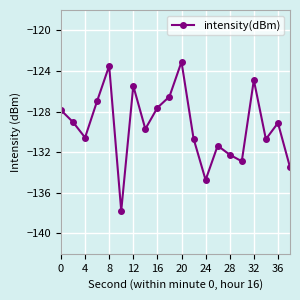

How many points are higher than both their immediate neighbors (excluding endpoints)?

6